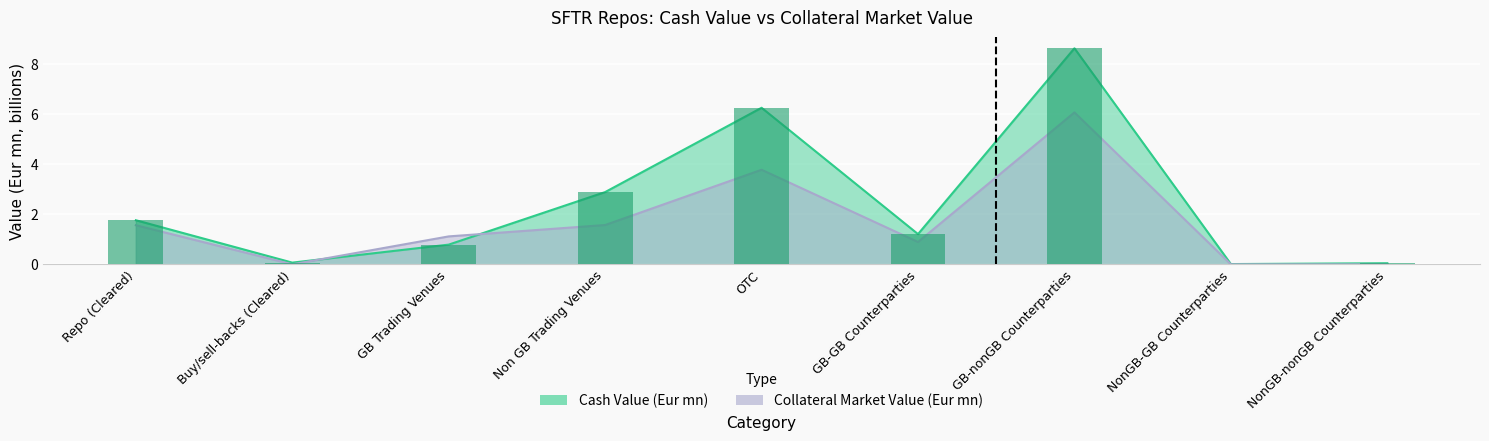

Is the value of Collateral Market Value (Eur mn) at NonGB-nonGB Counterparties greater than the value of Cash Value (Eur mn) at GB-GB Counterparties?

No